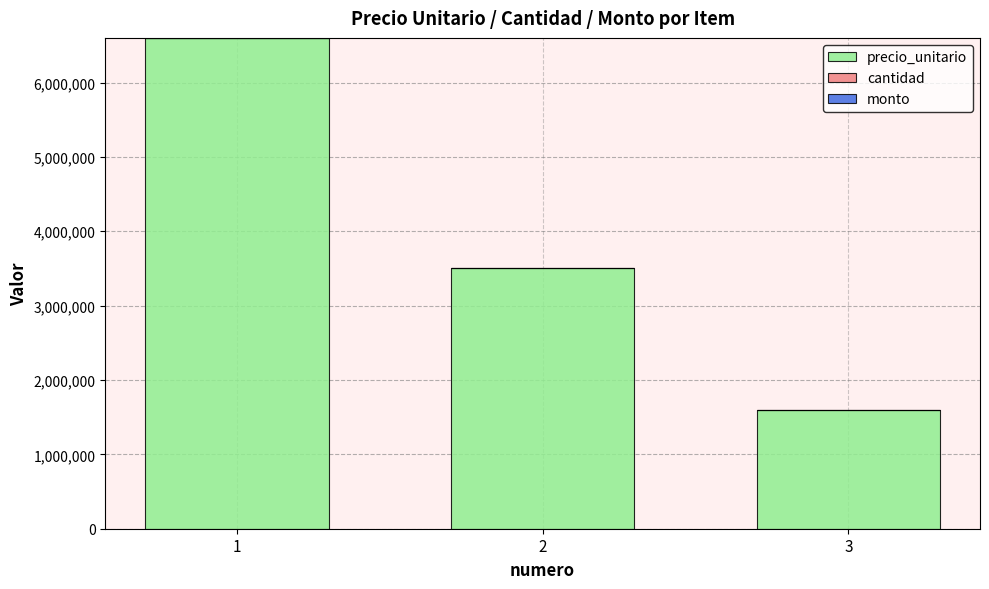

How many values are below 3500000?

1